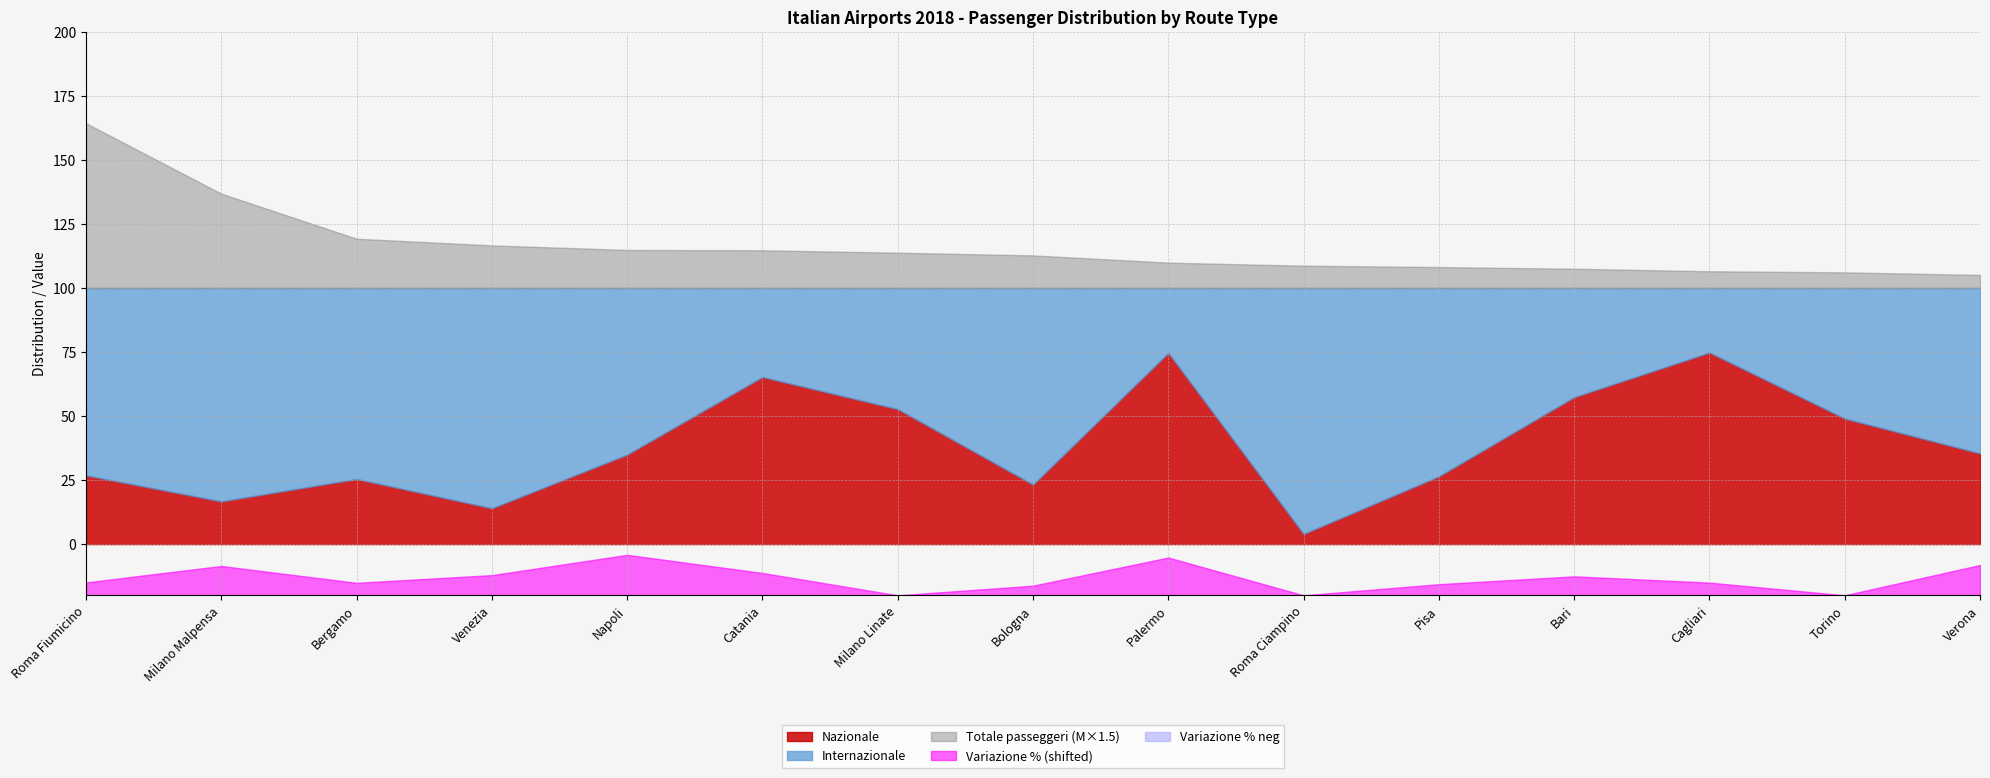

Does the chart have visible grid lines?

Yes